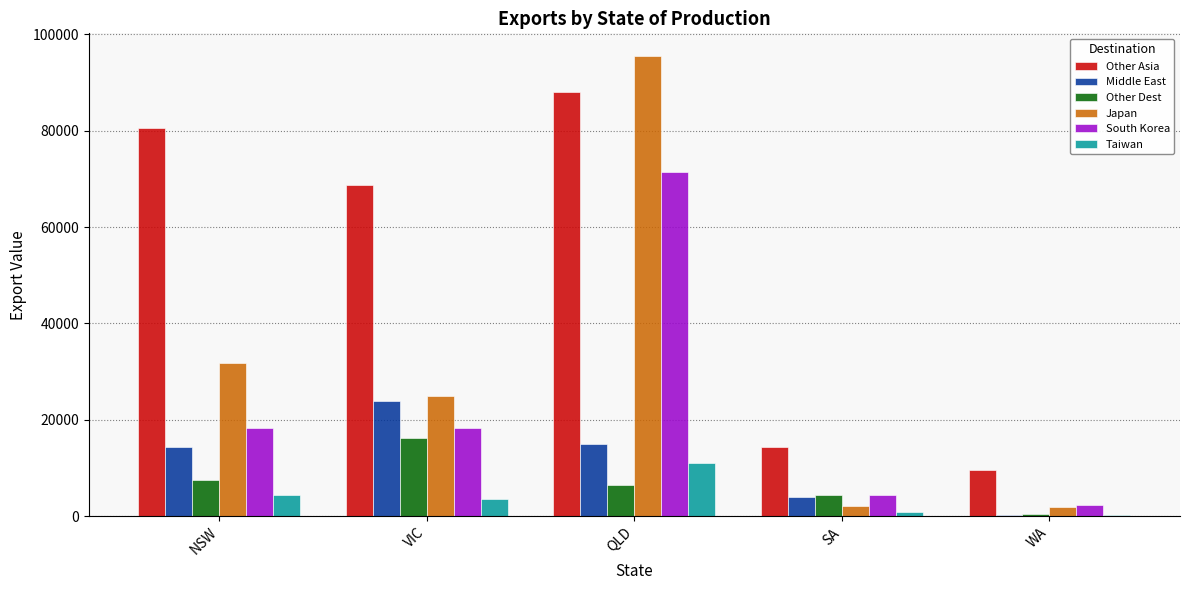

At which category is the sum across all series the highest?

QLD